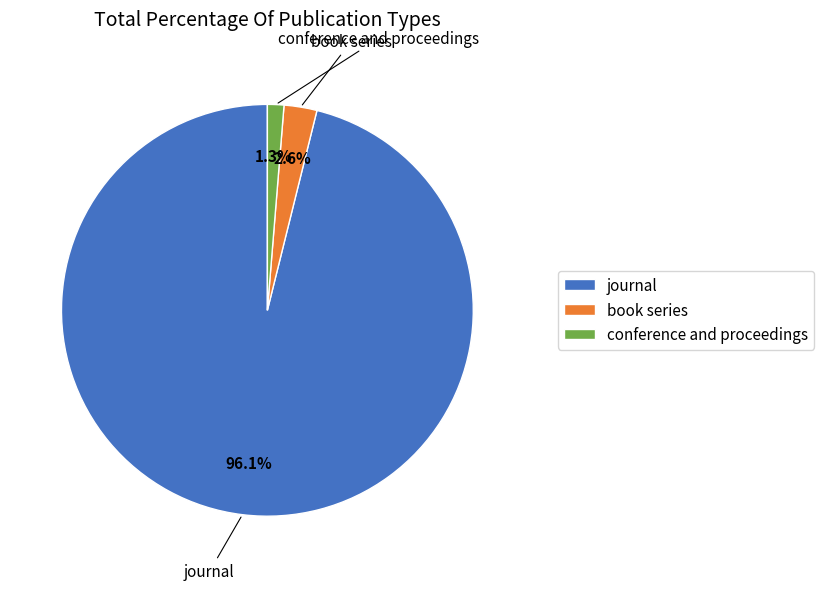

What is the smallest slice in the pie chart?

conference and proceedings